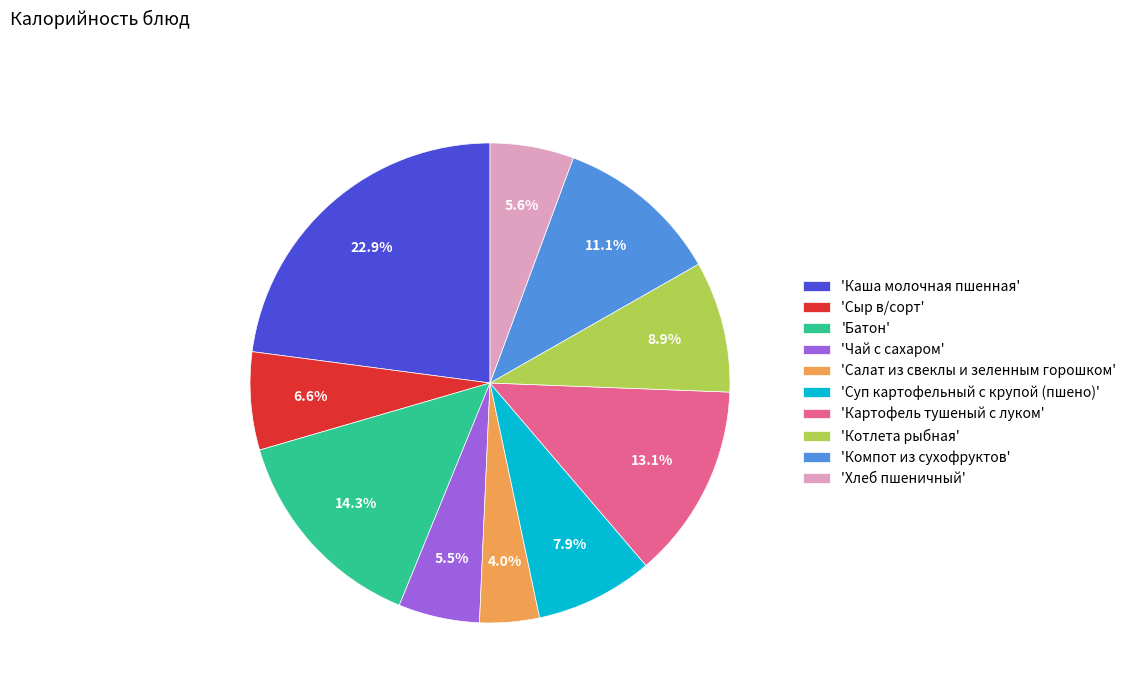

Which has a higher value, 'Чай с сахаром' or 'Сыр в/сорт'?

'Сыр в/сорт'